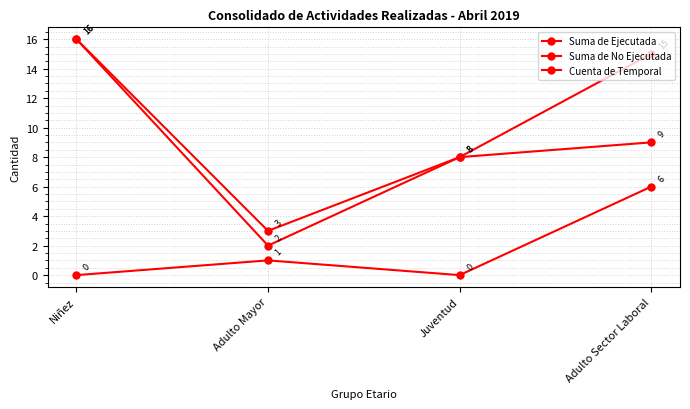

List the labels in order of Suma de No Ejecutada value, smallest first.

Niñez, Juventud, Adulto Mayor, Adulto Sector Laboral